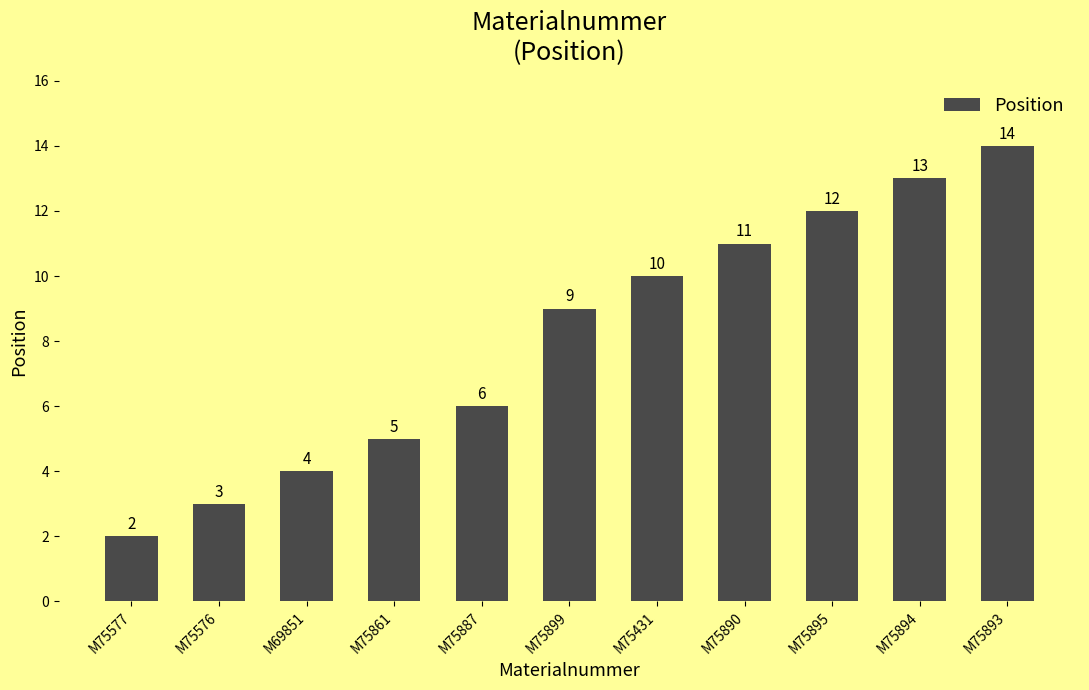

Between M75576 and M75899, which is larger?

M75899